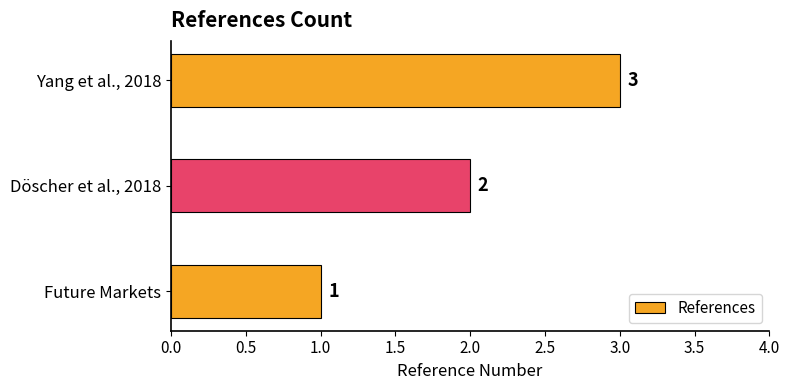

What is the minimum value shown in the chart?

1